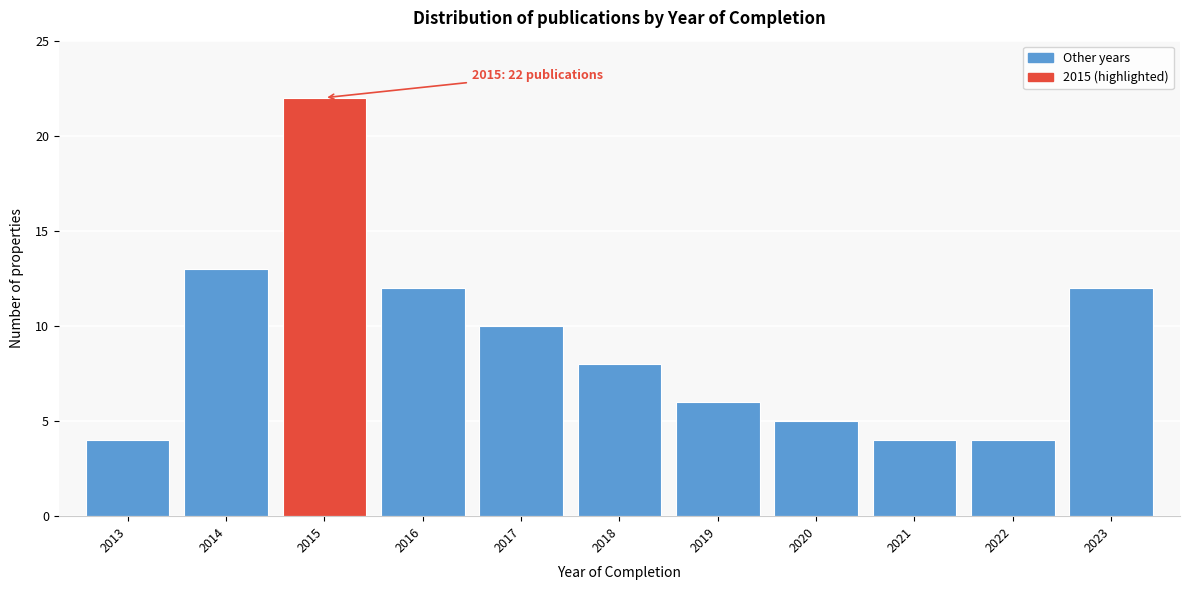

Reading left to right, extract all data points from this chart.

4	13	22	12	10	8	6	5	4	4	12